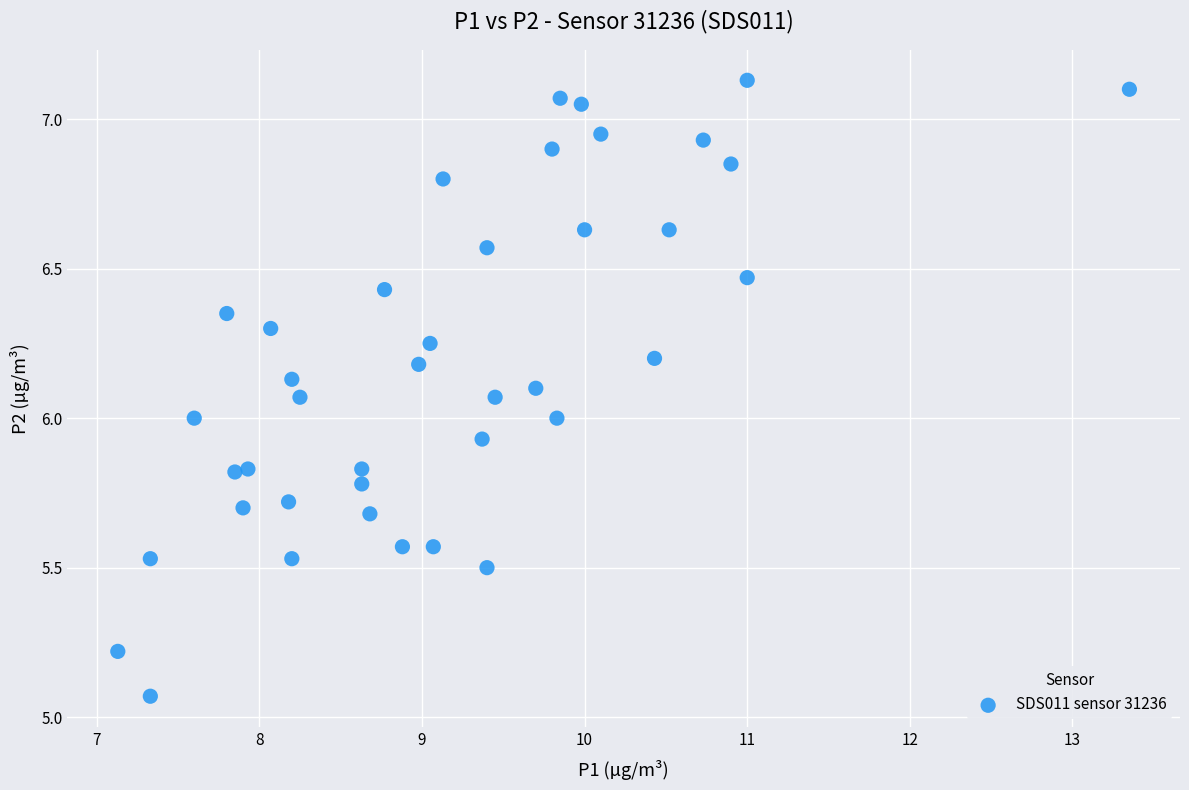

What is the range of Y values (max minus min)?

2.1